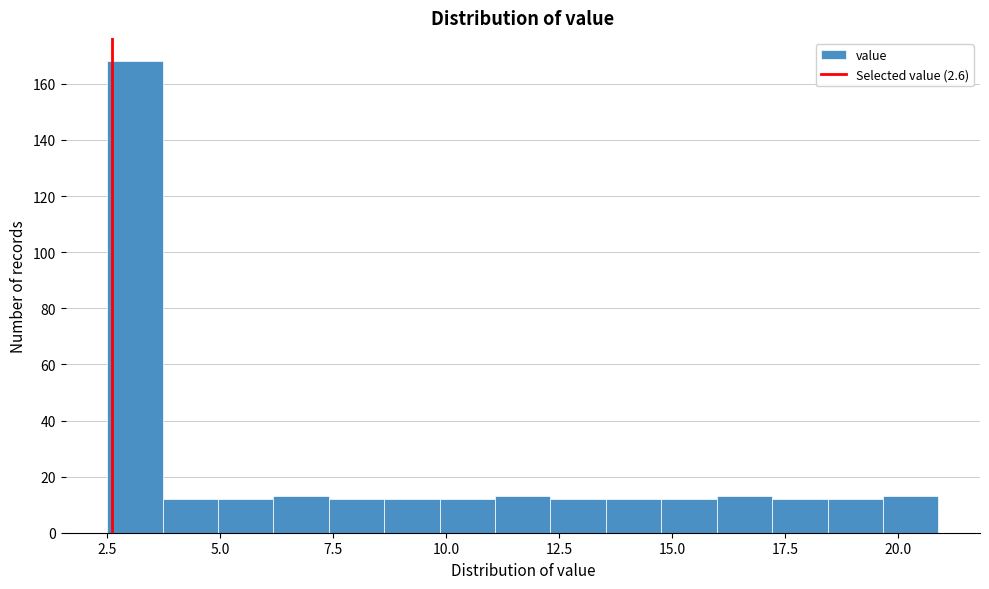

Around what value on the x-axis is the tallest bar? Give the approximate position of its centre, as read against the axis.

3.0